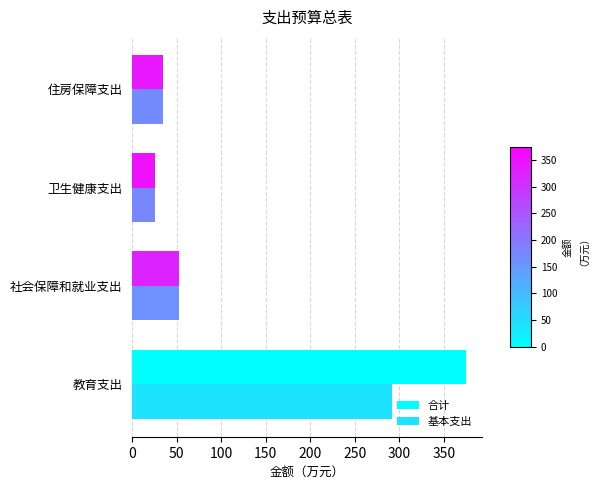

Rank the series by their average value, from lowest to highest.

基本支出, 合计